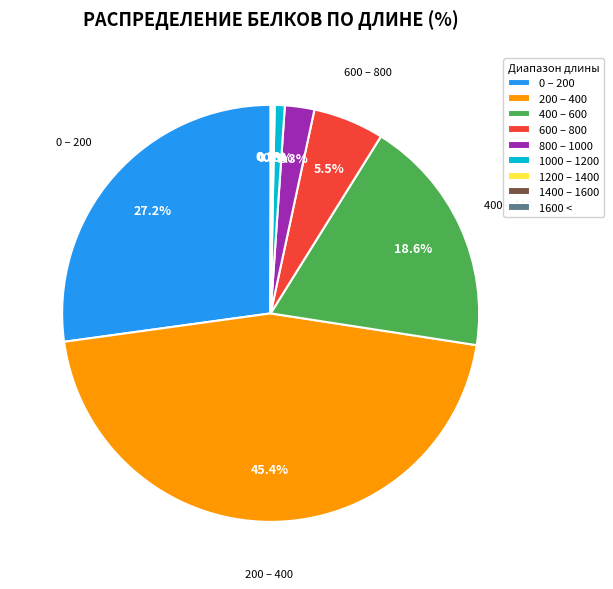

Does 600 – 800 represent more than half of the total?

No